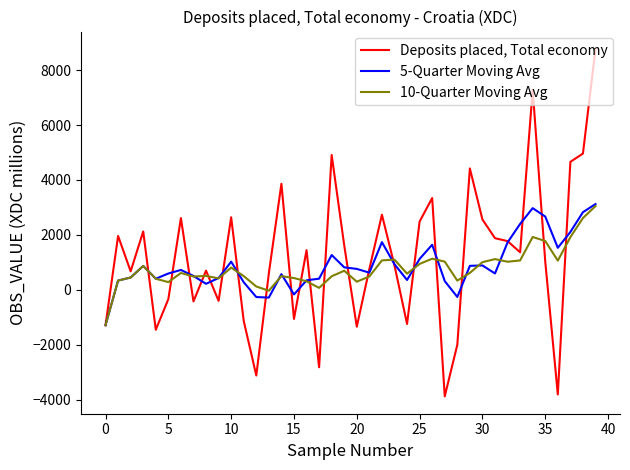

Does the chart display data point markers on the line(s)?

No